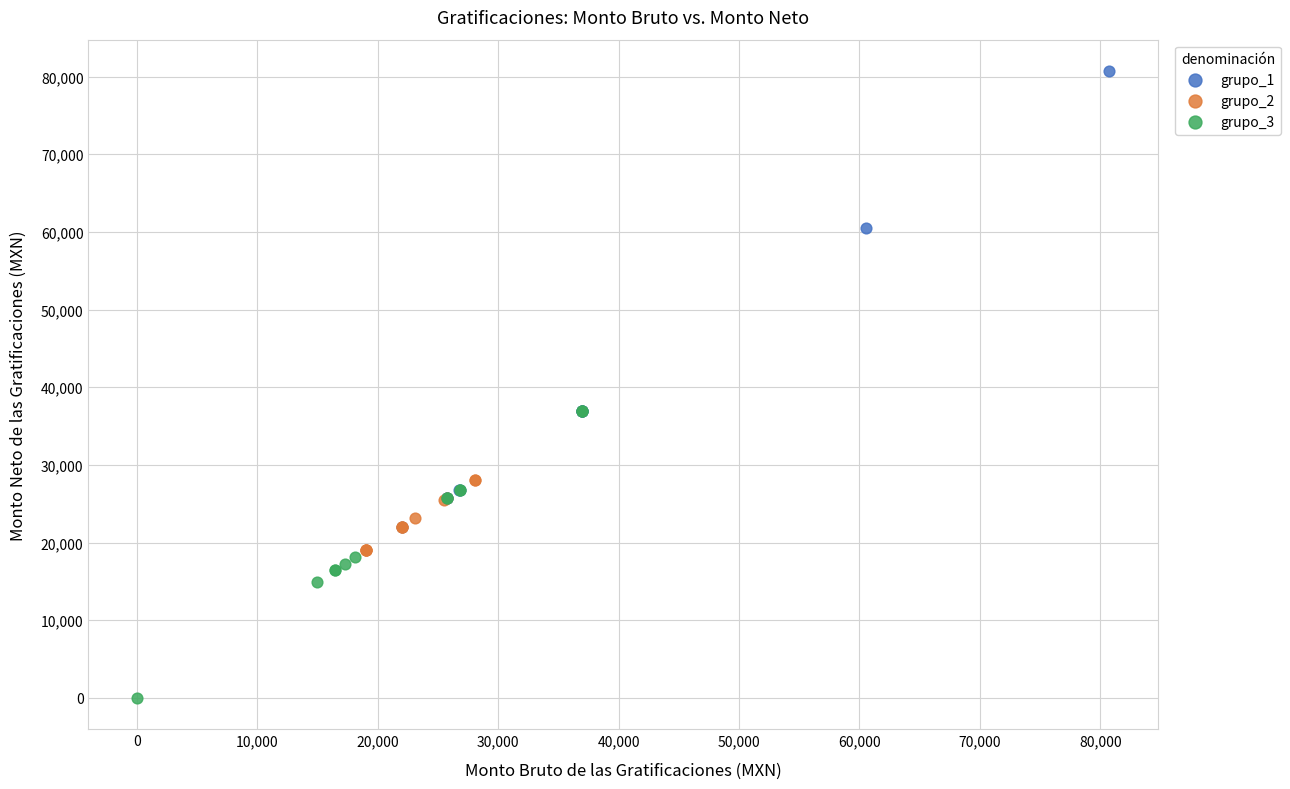

Which series contains the lowest Y value?

grupo_3